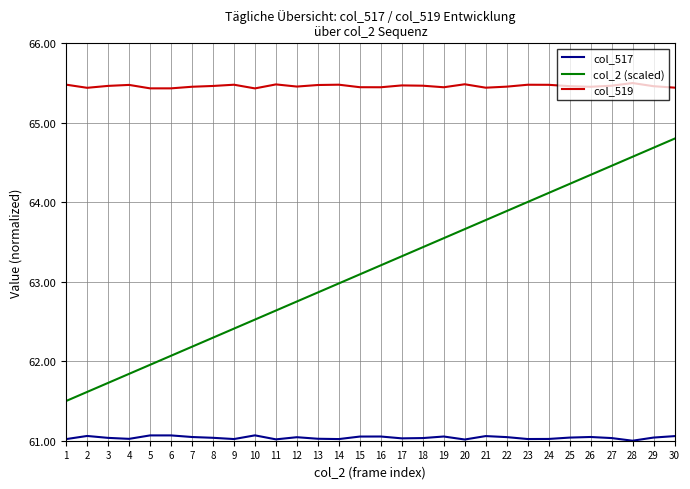

What is the highest value of the col_2 (scaled) series?

64.8